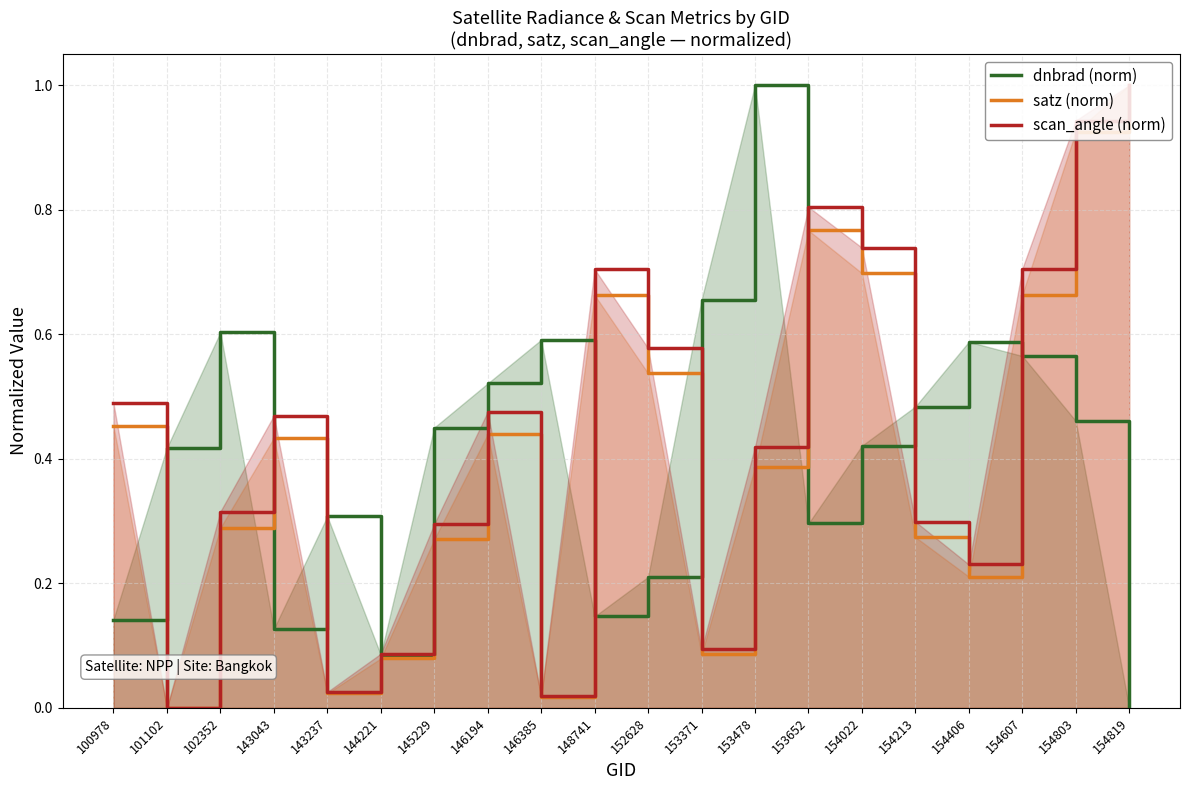

Is it true that dnbrad (norm) equals 0.5 at 146194?

True